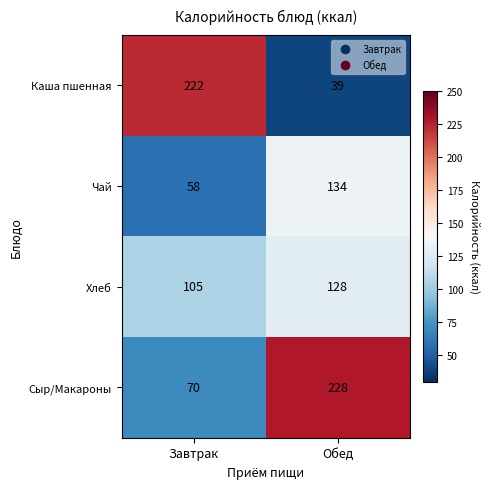

Reading left to right, what are all the values shown in this chart?

Каша пшенная: 222	39
Чай: 58	134
Хлеб: 105	128
Сыр/Макароны: 70	228